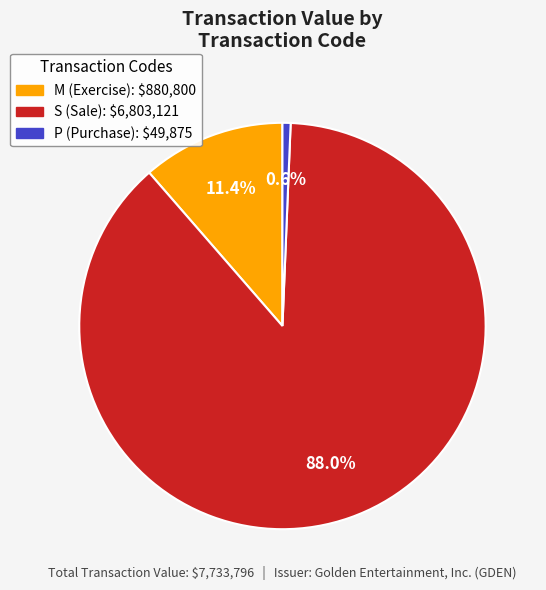

Is there a majority slice in this chart?

Yes